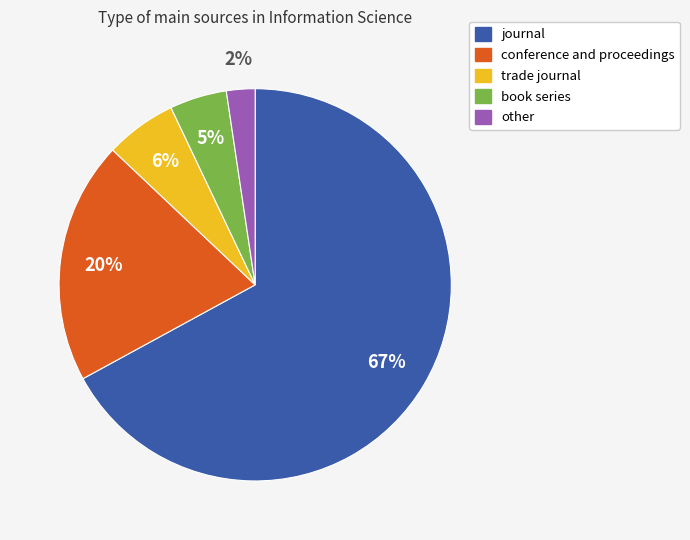

How many segments does this pie chart have?

5